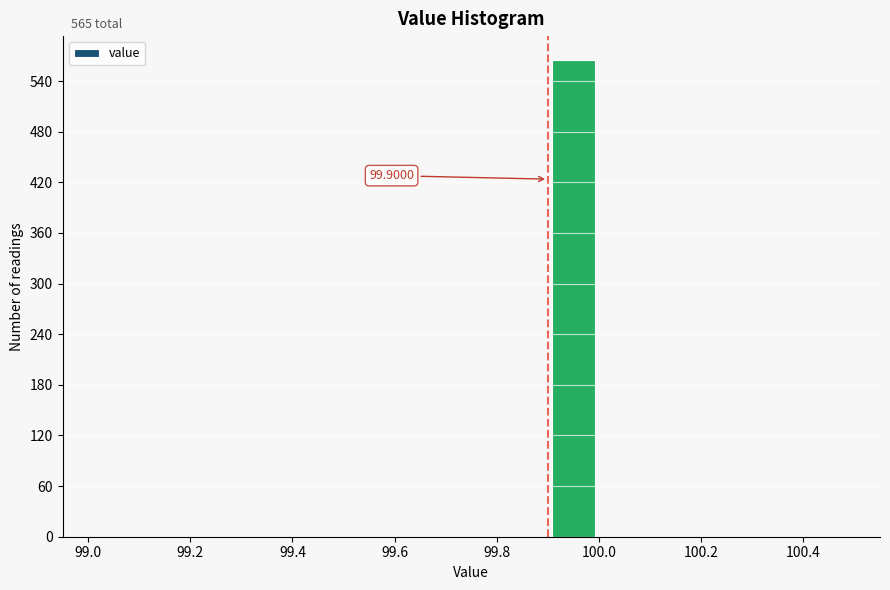

Which range on the x-axis has the tallest bar?

99.9 to 100.0